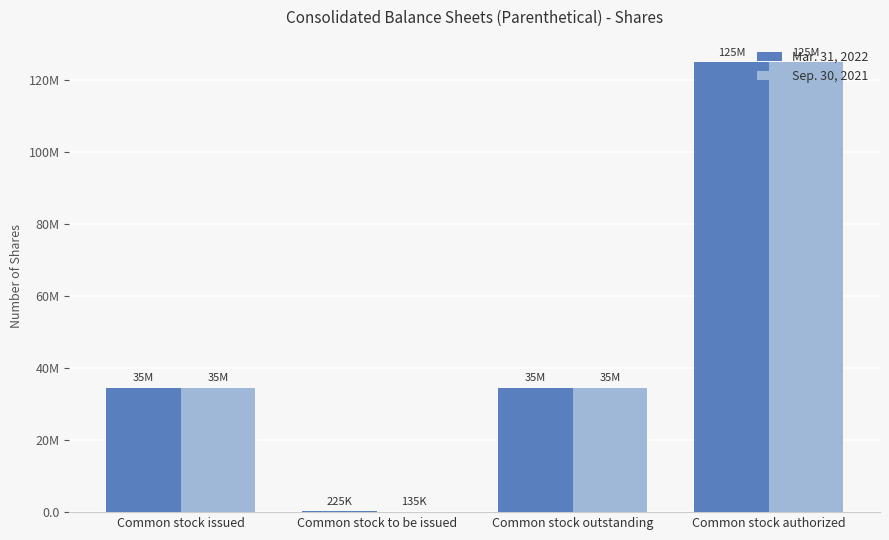

Is it true that Mar. 31, 2022 equals 19275320 at Common stock outstanding?

False